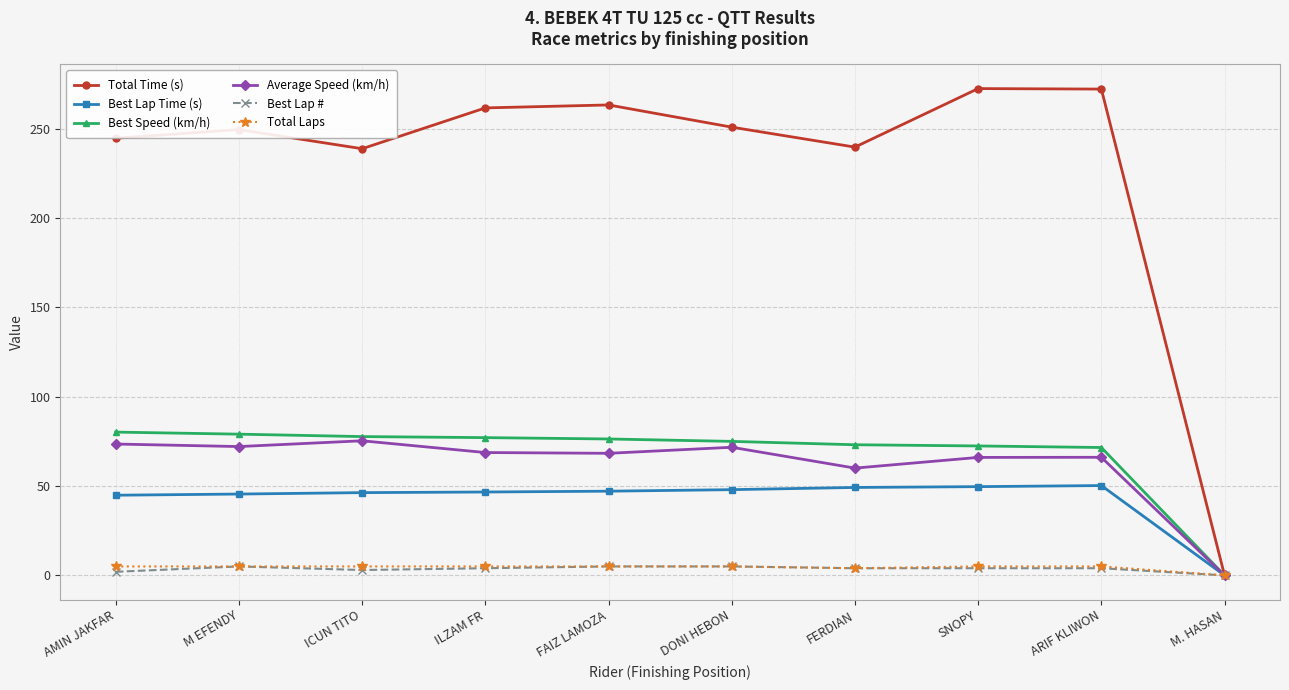

What is the difference between the maximum and second lowest values in the Average Speed (km/h) series?

15.3